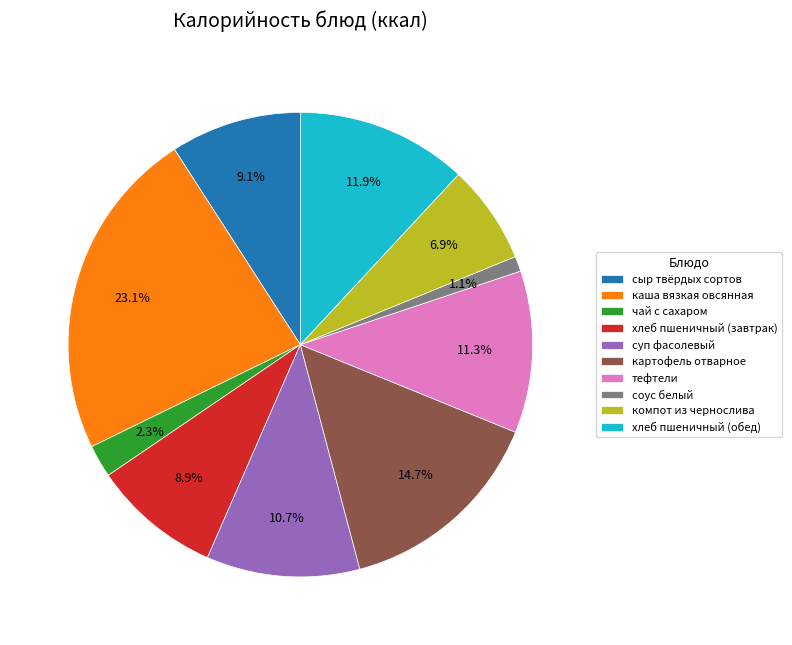

Does тефтели account for over 50% of the chart?

No